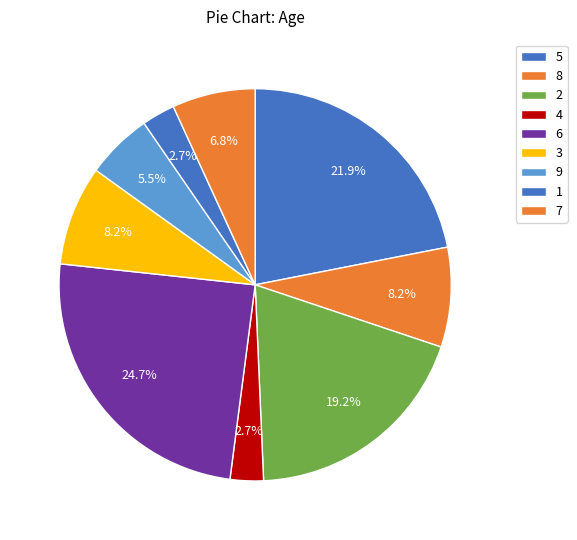

Is it true that 7 is 14% of the pie?

False